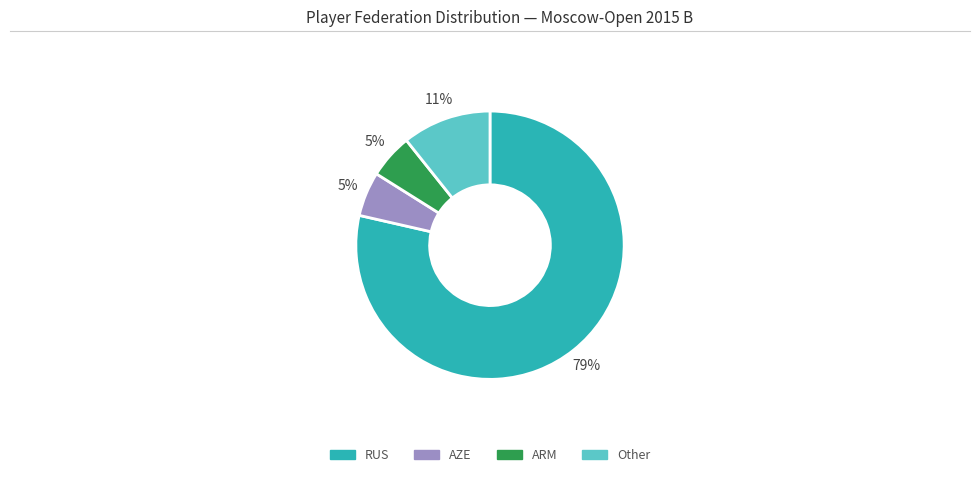

Which category has the biggest portion of the pie?

RUS